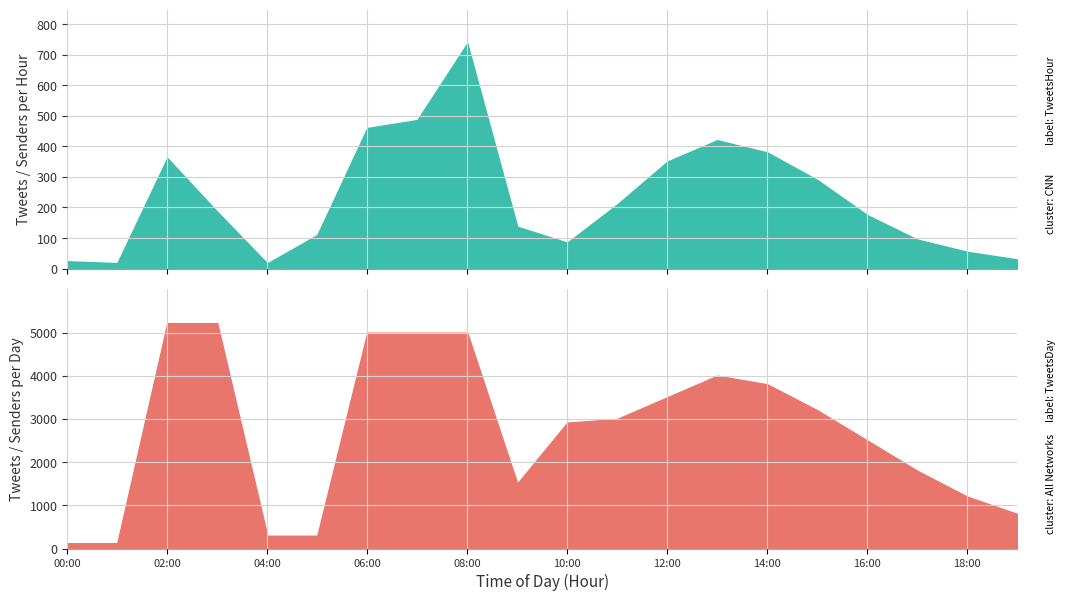

True or false: TweetsHour and SendersHour intersect in this chart.

False